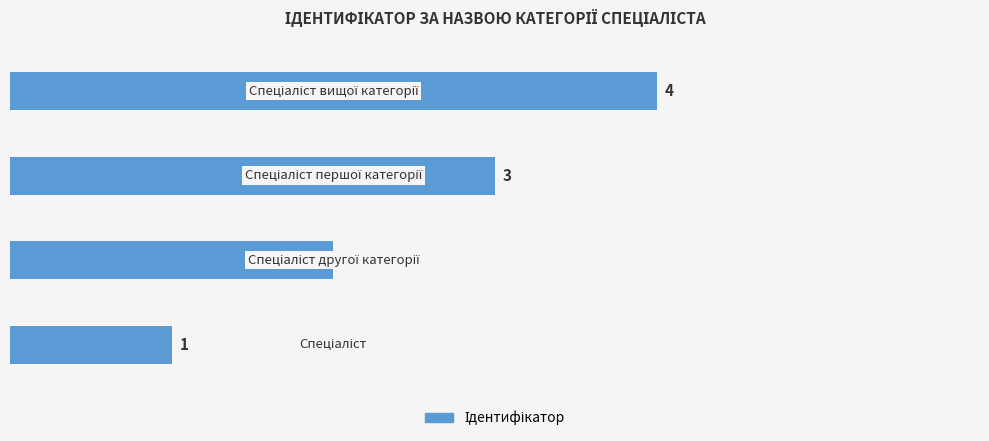

What is the difference between the maximum and minimum values?

3